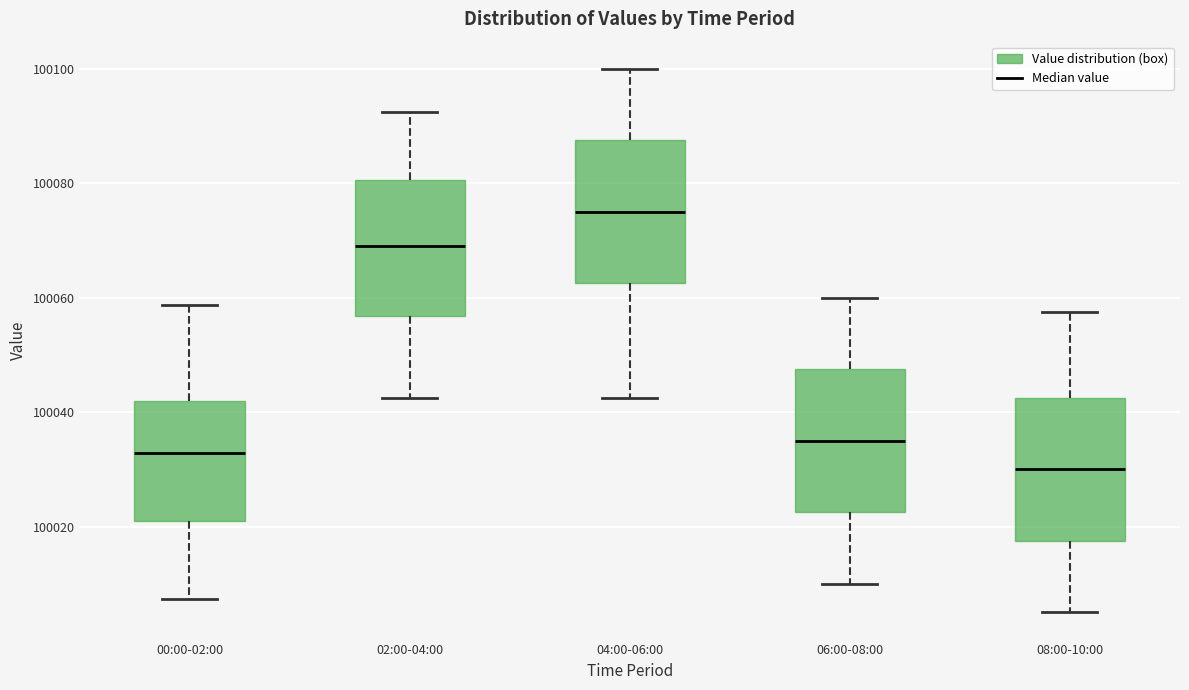

Reading left to right, read every box against the y-axis: the position of its median line, the range the box covers, and the ends of its whiskers. The values are not printed on the chart, so give them approximately, as read against the axis.

00:00-02:00: median 100032, box 100020 to 100042, whiskers 100008 to 100058
02:00-04:00: median 100070, box 100056 to 100080, whiskers 100042 to 100092
04:00-06:00: median 100076, box 100062 to 100088, whiskers 100042 to 100100
06:00-08:00: median 100036, box 100022 to 100048, whiskers 100010 to 100060
08:00-10:00: median 100030, box 100018 to 100042, whiskers 100006 to 100058